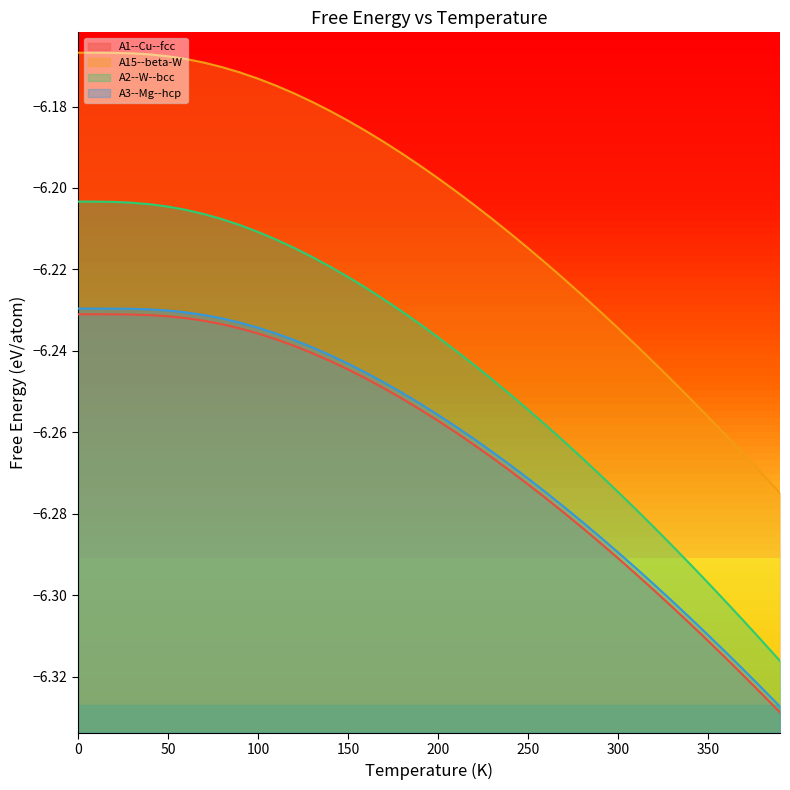

What is the total value across all series at 280.0?

-25.1